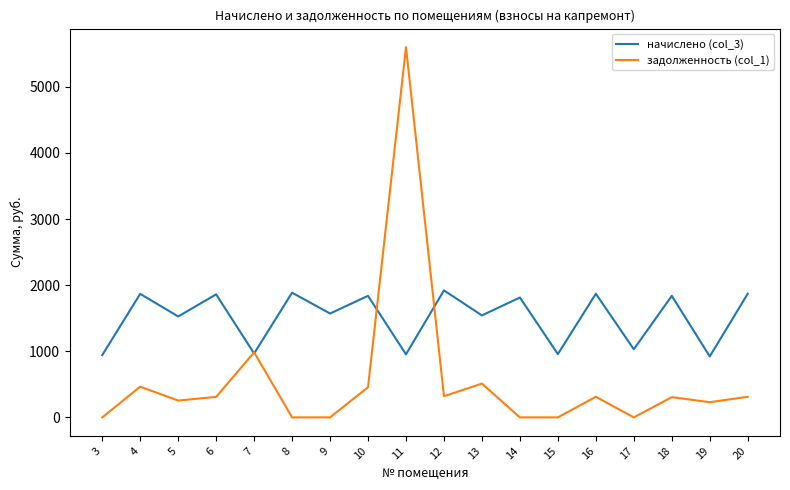

What is the greatest value displayed?

5599.8